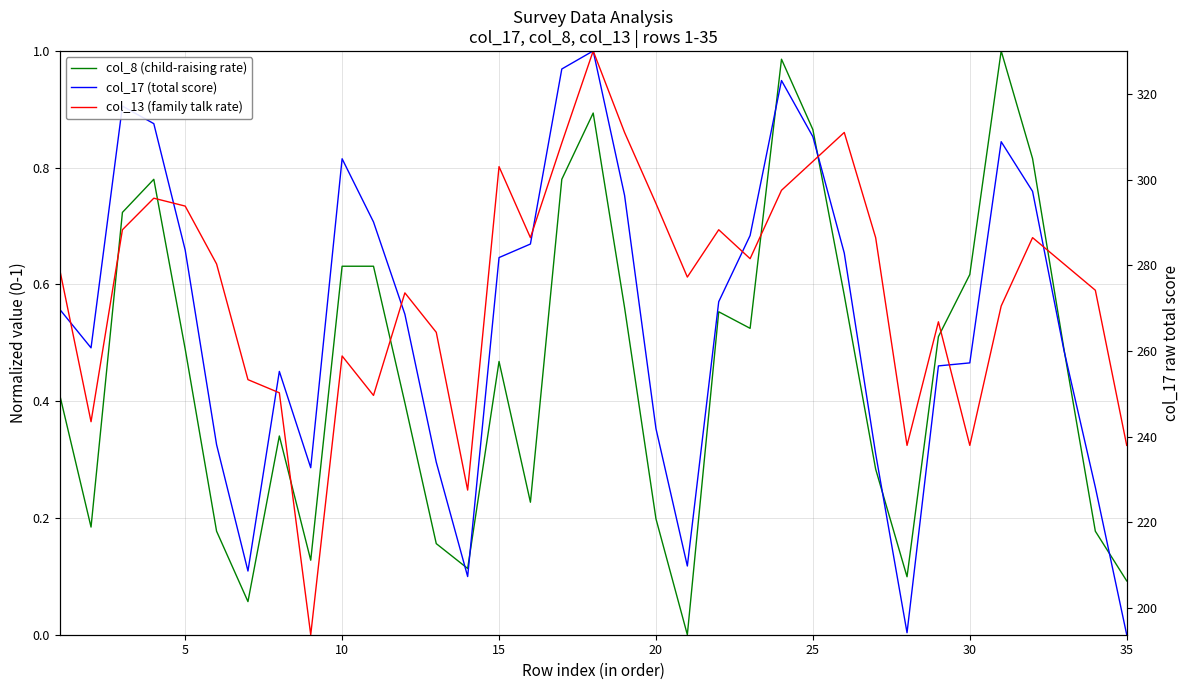

What are all the series names shown in the legend?

col_8 (child-raising rate), col_17 (total score), col_13 (family talk rate)